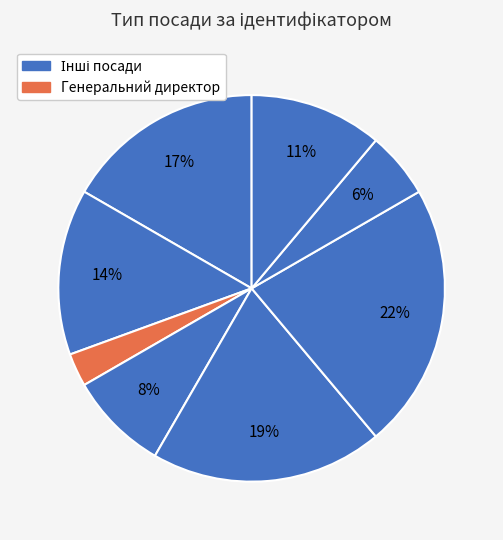

How many slices are in this pie chart?

8